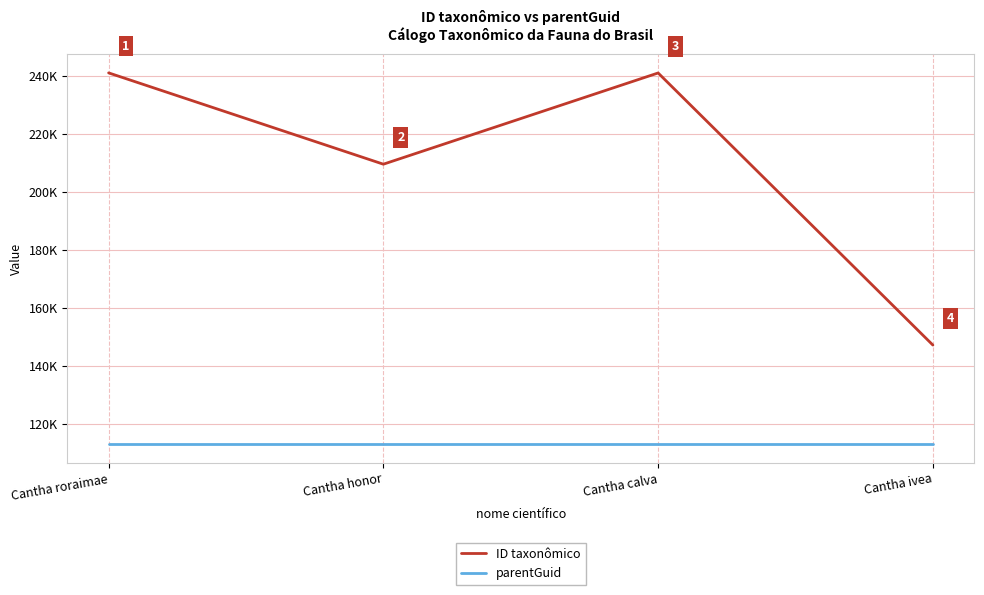

At which category is the sum across all series the highest?

Cantha roraimae